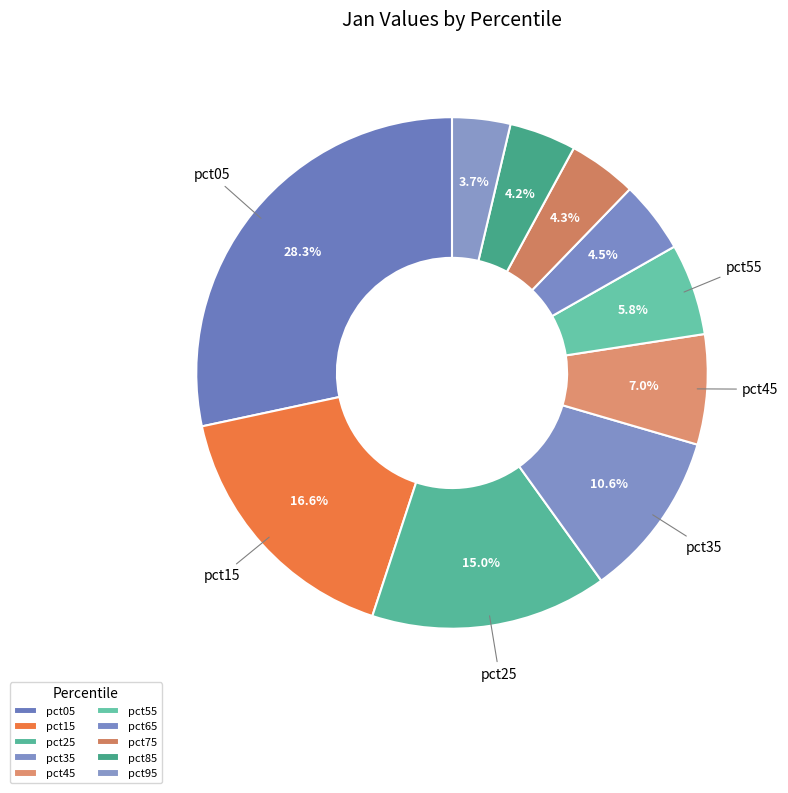

How many segments does this pie chart have?

10